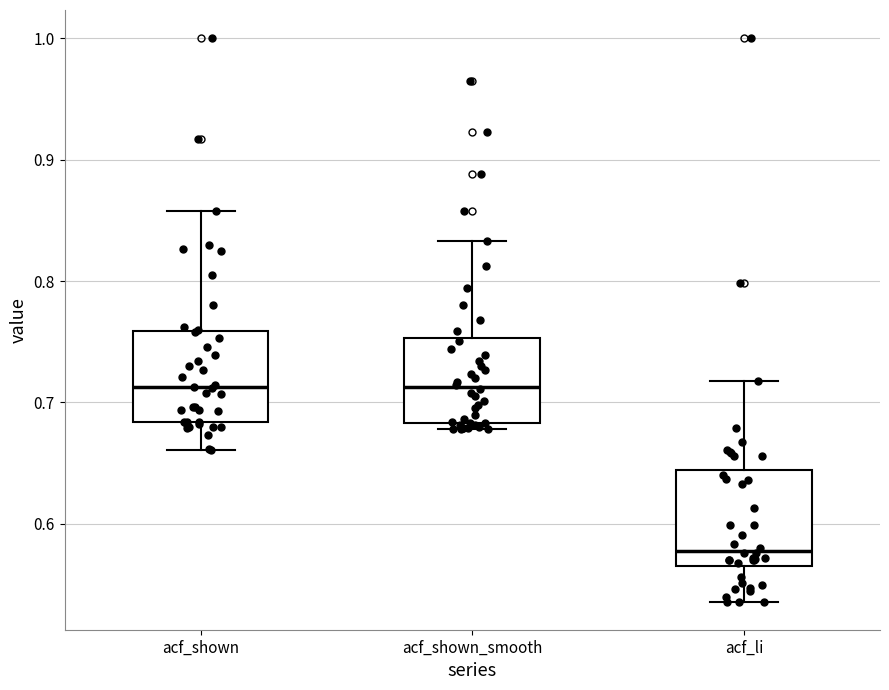

Reading left to right, read every box against the y-axis: the position of its median line, the range the box covers, and the ends of its whiskers. The values are not printed on the chart, so give them approximately, as read against the axis.

acf_shown: median 0.71, box 0.68 to 0.76, whiskers 0.66 to 0.86
acf_shown_smooth: median 0.71, box 0.68 to 0.75, whiskers 0.68 (just below the box's lower edge) to 0.83
acf_li: median 0.58, box 0.57 to 0.64, whiskers 0.54 to 0.72